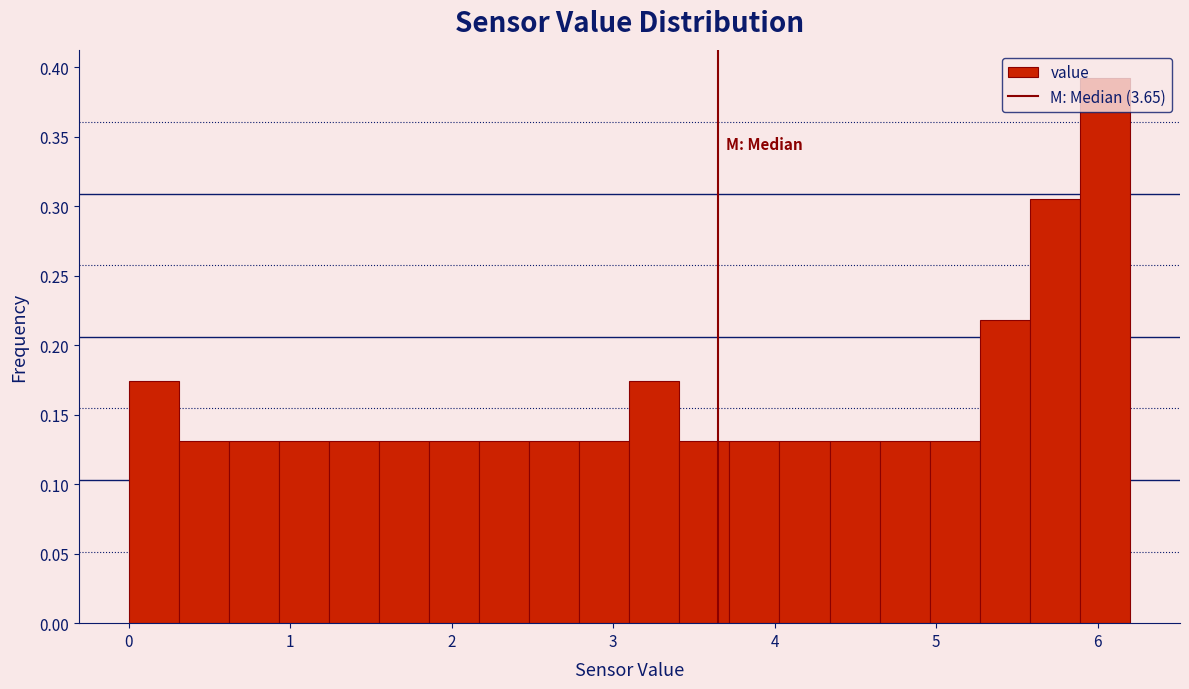

Read against the x-axis, roughly where is the centre of the tallest bar?

6.0